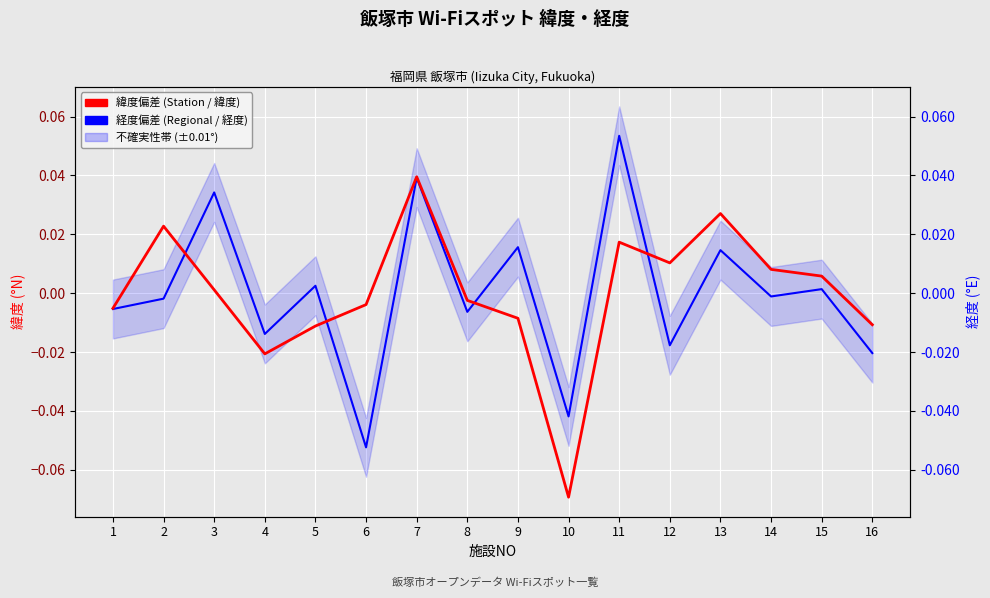

What is the highest value of the 経度偏差 (Regional/経度) series?

0.1